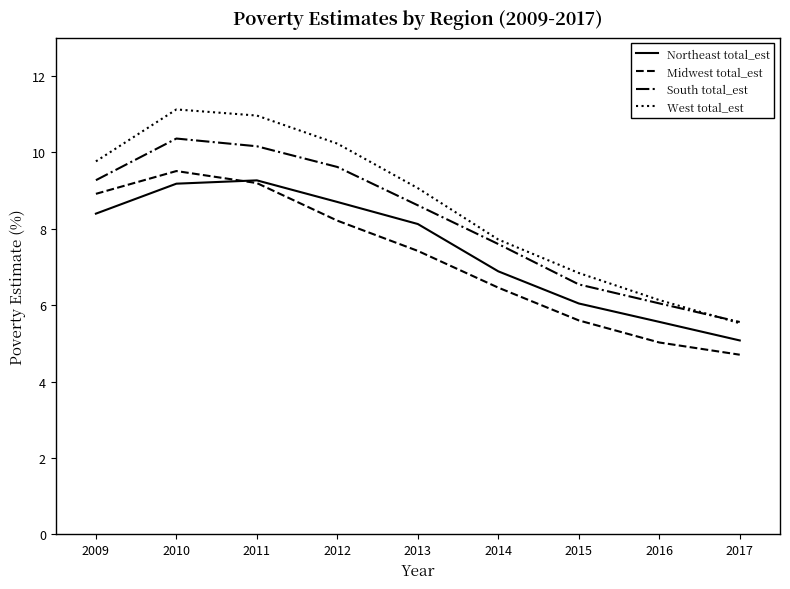

Reading left to right, extract all data points from this chart.

Northeast total_est: 8.4	9.2	9.3	8.7	8.1	6.9	6.0	5.6	5.1
Midwest total_est: 8.9	9.5	9.2	8.2	7.4	6.5	5.6	5.0	4.7
South total_est: 9.3	10.4	10.2	9.6	8.6	7.6	6.5	6.0	5.6
West total_est: 9.8	11.1	11.0	10.2	9.1	7.7	6.8	6.1	5.5